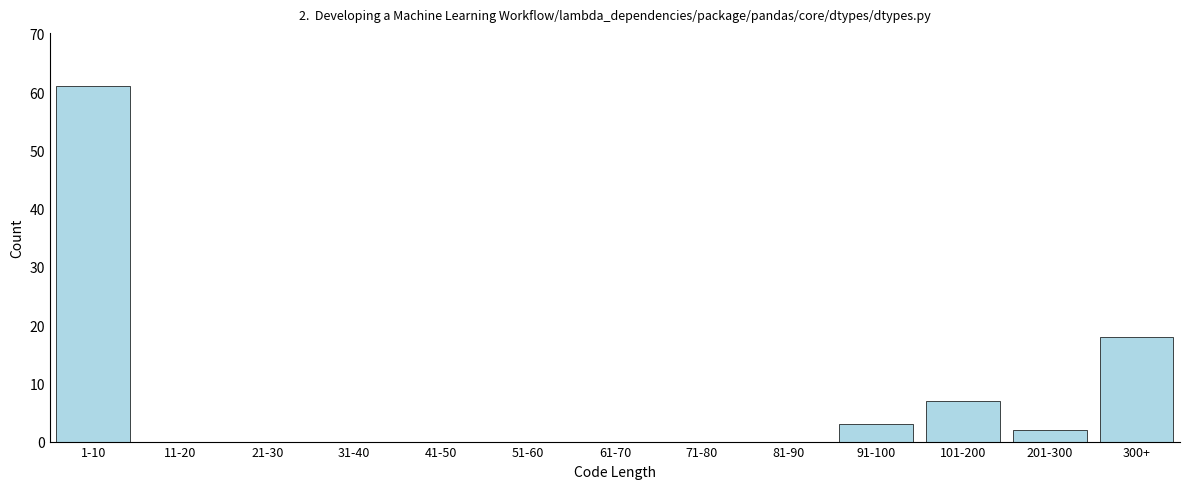

Reading left to right, what are all the values shown in this chart?

1-10=61	11-20=0	21-30=0	31-40=0	41-50=0	51-60=0	61-70=0	71-80=0	81-90=0	91-100=3	101-200=7	201-300=2	300+=18